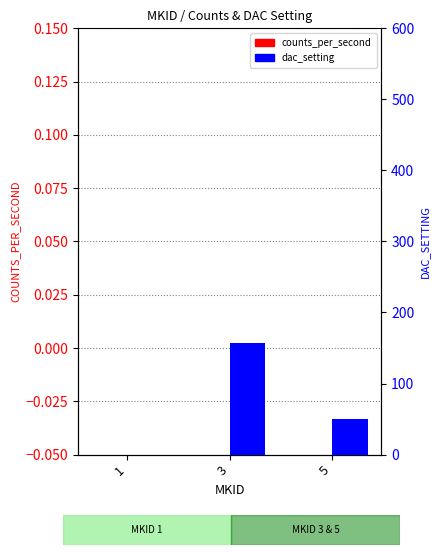

What are all the series names shown in the legend?

counts_per_second, dac_setting